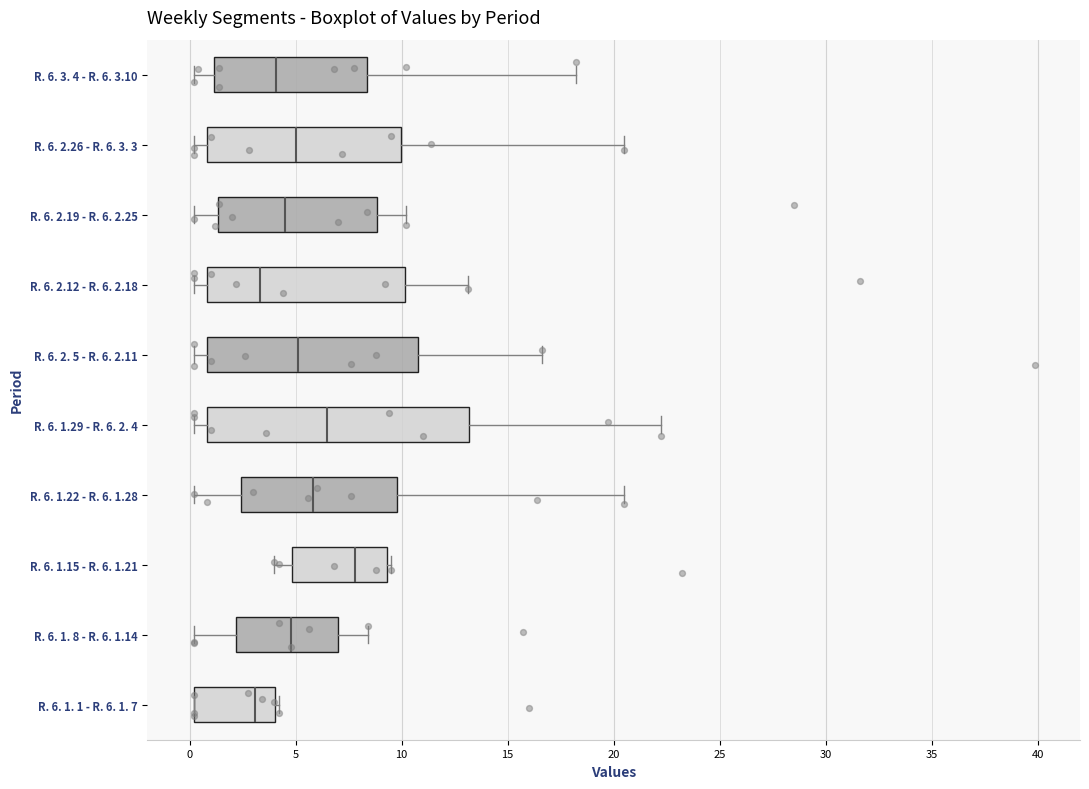

Reading bottom to top, transcribe this box plot: for each box, give where its median line is, the range the box spans, and where its two whiskers end, as read against the x-axis. The values are not printed on the chart, so give them approximately, as read against the axis.

R. 6. 1. 1 - R. 6. 1. 7: median 3.0, box 0.0 to 4.0, whiskers 0.0 to 4.0 (just right of the box's right edge)
R. 6. 1. 8 - R. 6. 1.14: median 5.0, box 2.0 to 7.0, whiskers 0.0 to 8.5
R. 6. 1.15 - R. 6. 1.21: median 8.0, box 5.0 to 9.5, whiskers 4.0 to 9.5 (just right of the box's right edge)
R. 6. 1.22 - R. 6. 1.28: median 6.0, box 2.5 to 10.0, whiskers 0.0 to 20.5
R. 6. 1.29 - R. 6. 2. 4: median 6.5, box 1.0 to 13.0, whiskers 0.0 to 22.5
R. 6. 2. 5 - R. 6. 2.11: median 5.0, box 1.0 to 11.0, whiskers 0.0 to 16.5
R. 6. 2.12 - R. 6. 2.18: median 3.5, box 1.0 to 10.0, whiskers 0.0 to 13.0
R. 6. 2.19 - R. 6. 2.25: median 4.5, box 1.5 to 9.0, whiskers 0.0 to 10.0
R. 6. 2.26 - R. 6. 3. 3: median 5.0, box 1.0 to 10.0, whiskers 0.0 to 20.5
R. 6. 3. 4 - R. 6. 3.10: median 4.0, box 1.0 to 8.5, whiskers 0.0 to 18.5